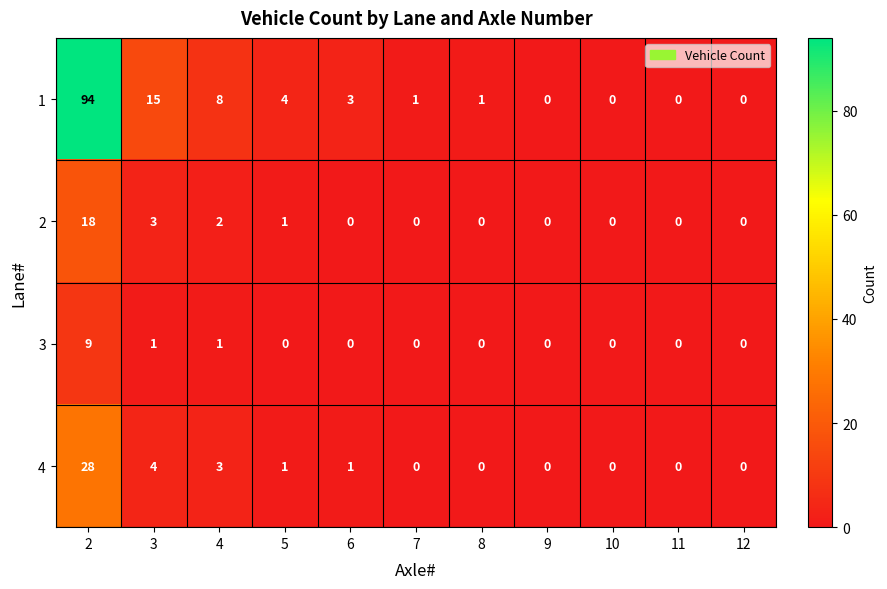

At which label is 1 closest to 47?

3